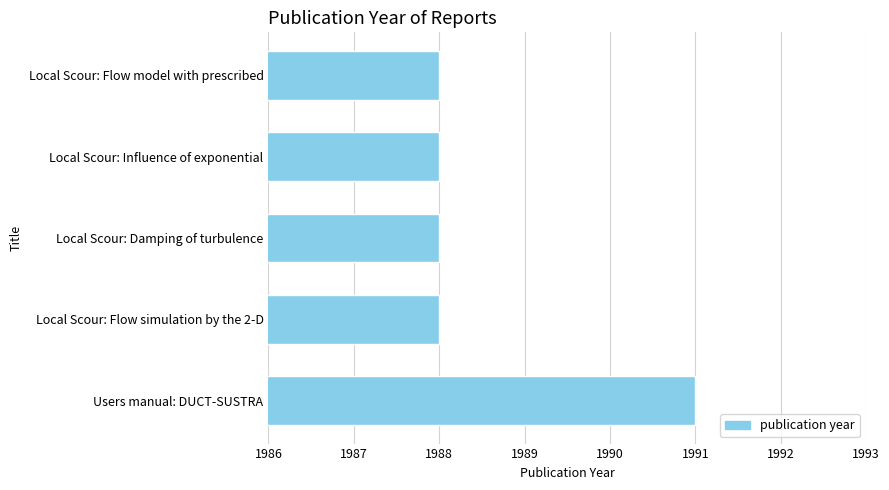

What is the sum of all values?

9943